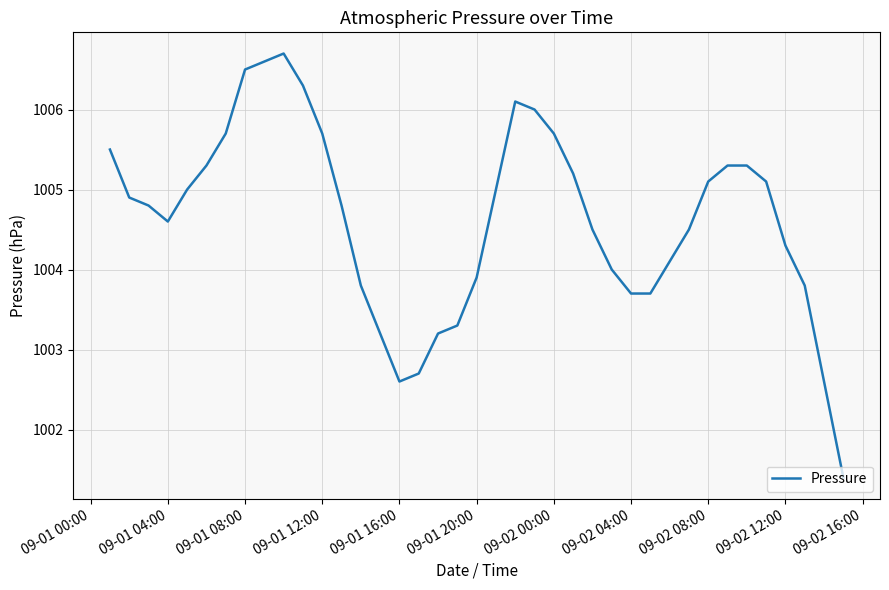

What is the difference between the second highest and second lowest values?

4.0